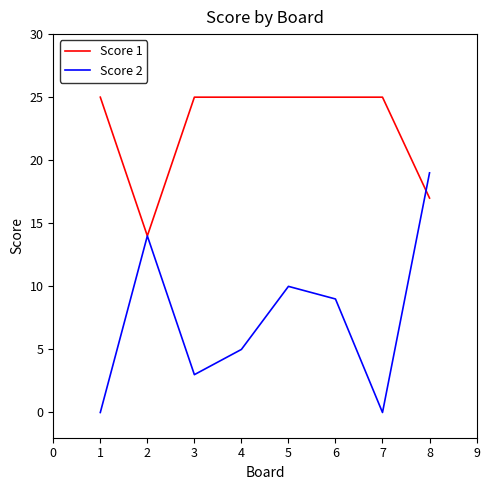

What is the difference between the Score 2 values at 6 and 7?

9